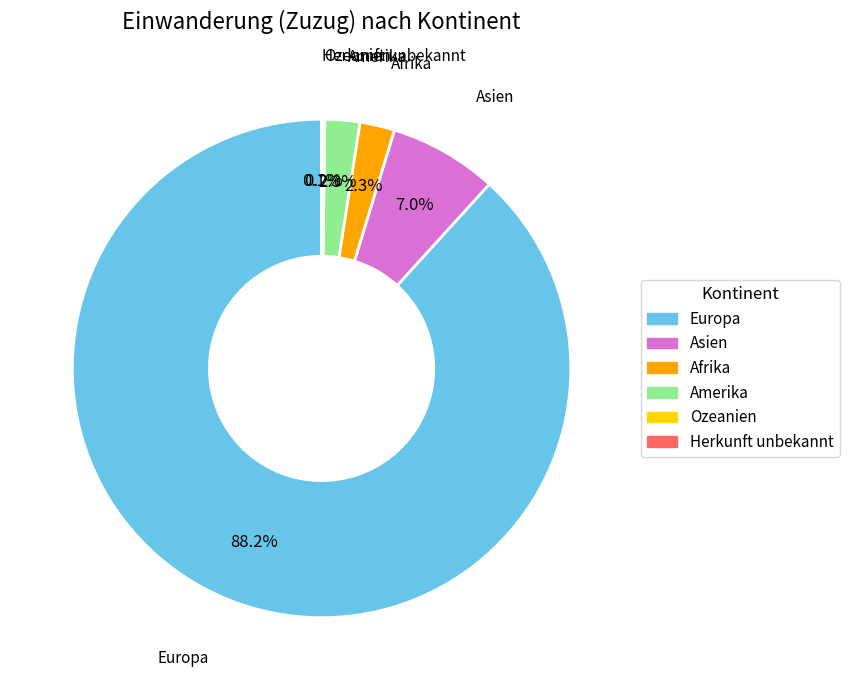

To the nearest percent, what is the difference between the largest and smallest slice percentages?

88%